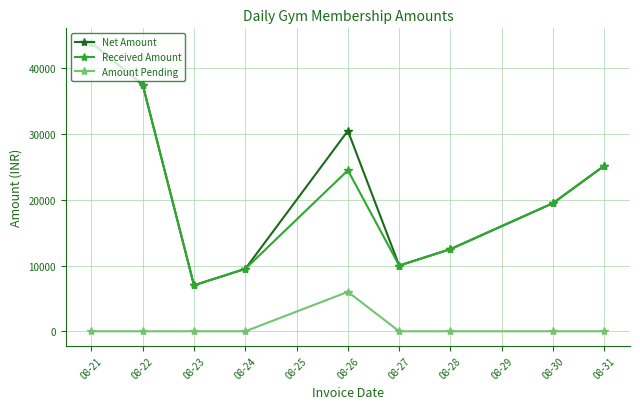

How many lines are shown in the chart?

3